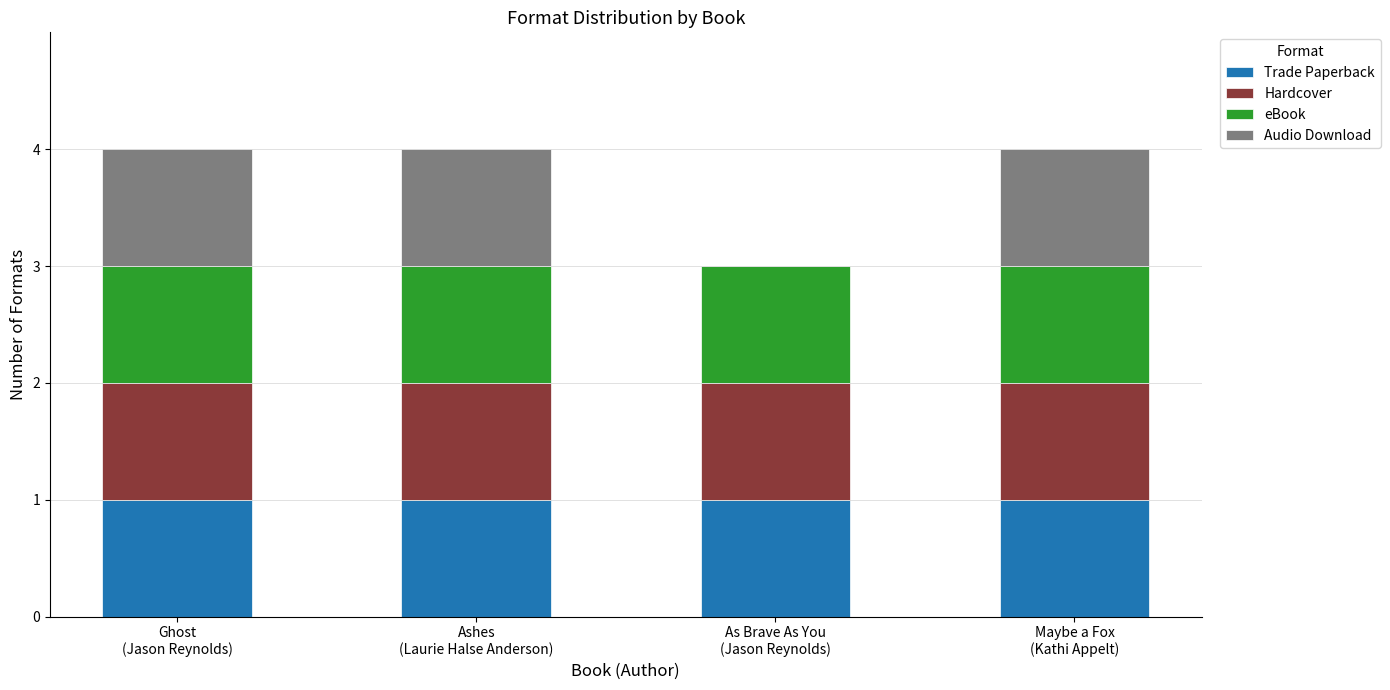

Are the bars horizontal?

No